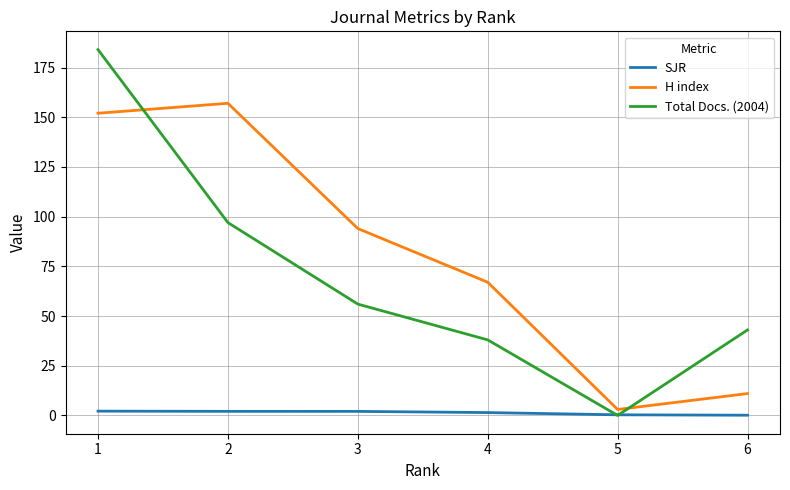

Which series has the widest spread of values?

Total Docs. (2004)